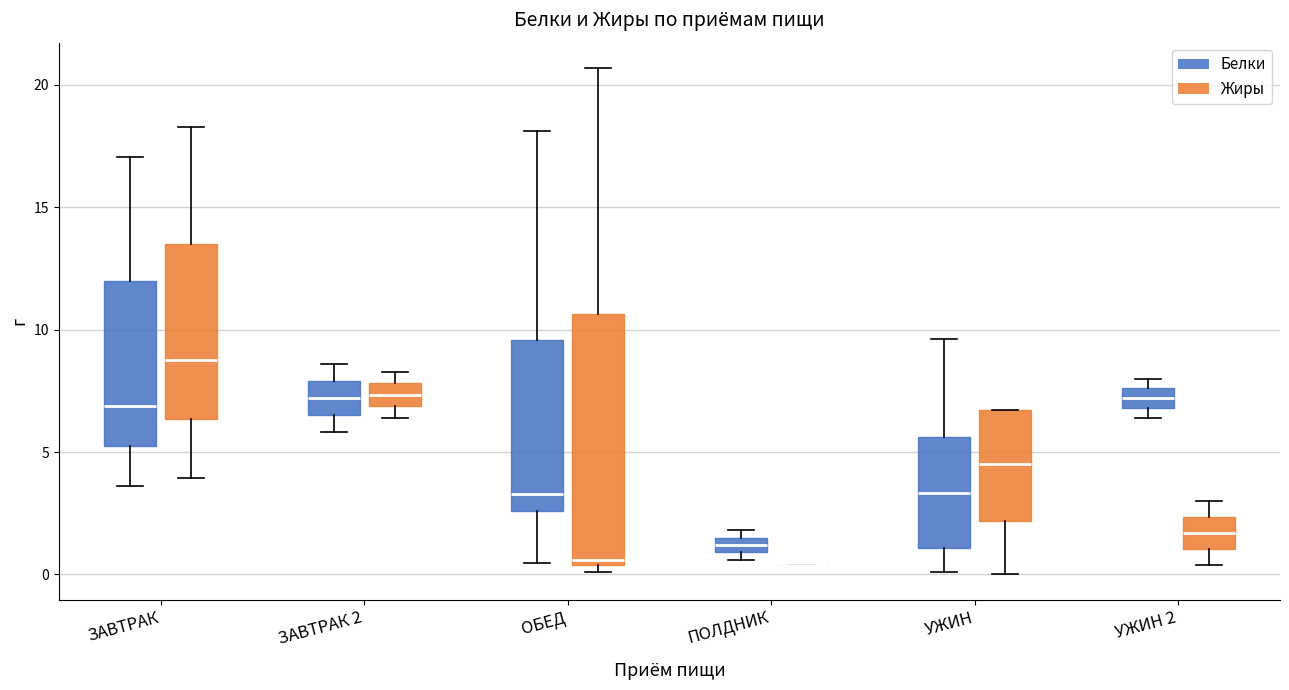

Where is the lower edge of the box for УЖИН 2 (Белки) on the y-axis? The values are not printed on the chart, so give them approximately, as read against the axis.

7.0